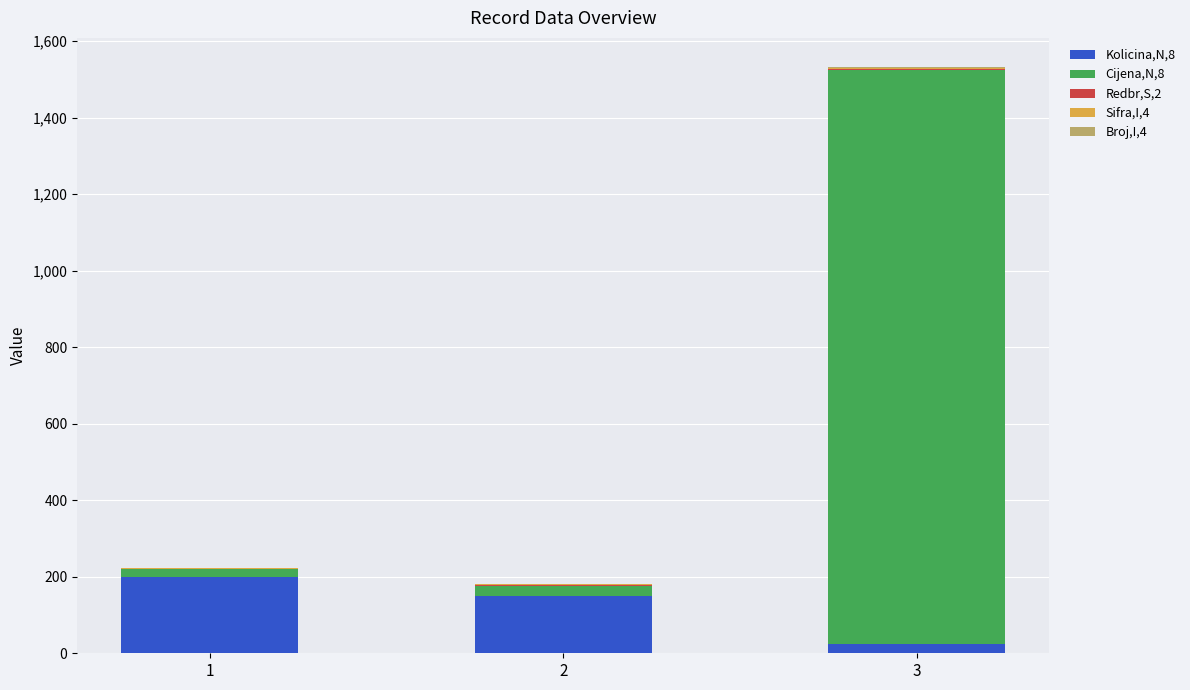

At which category is the sum across all series the highest?

3